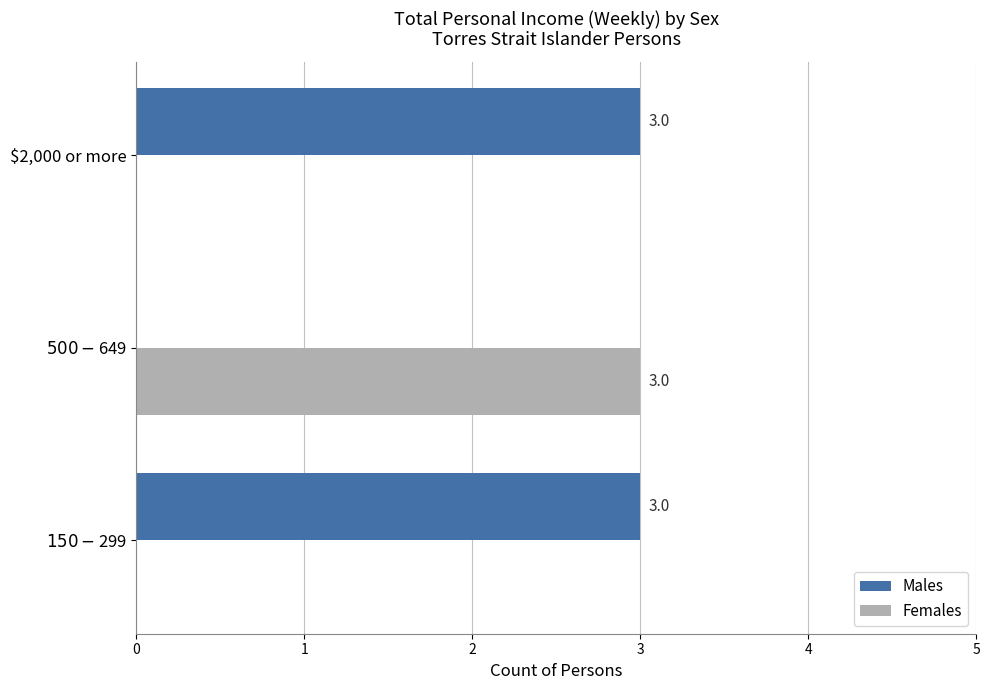

What is the highest value of the Males series?

3